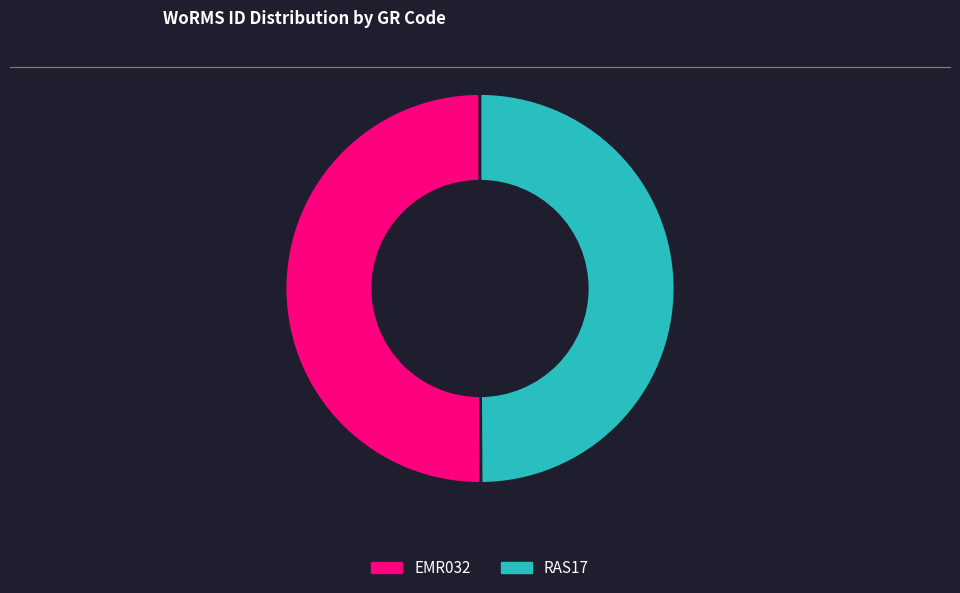

What is the ratio of the value at EMR032 to the value at RAS17?

1.0